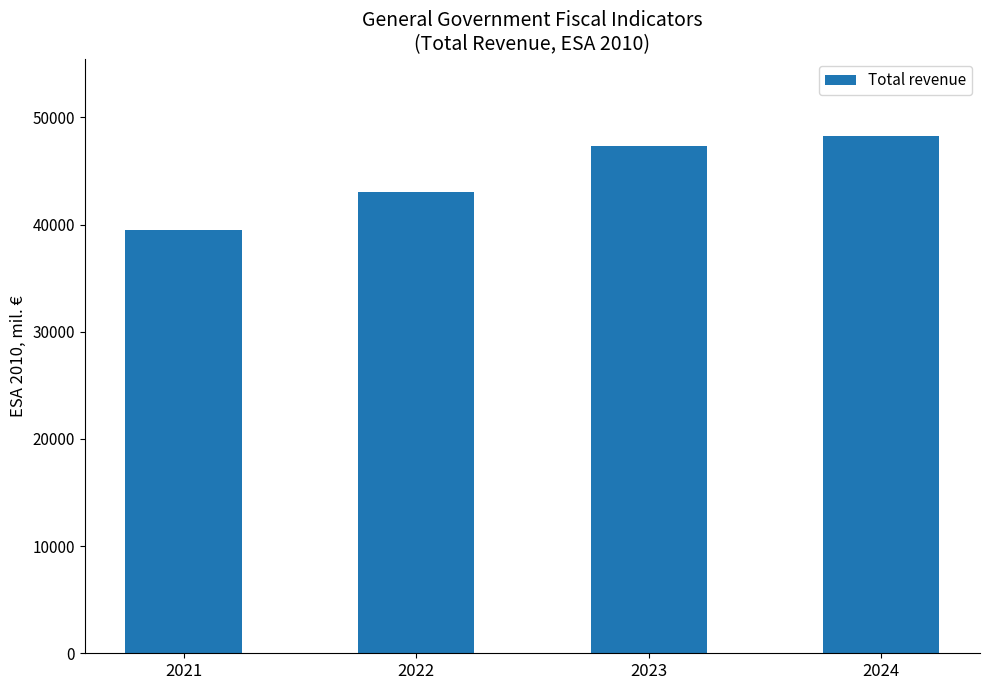

Which has a higher value, 2024 or 2023?

2024